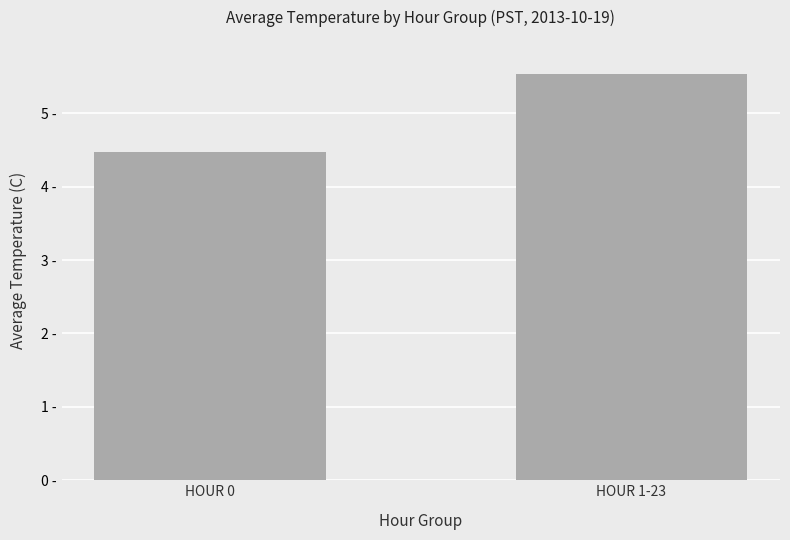

List the labels in order of value, smallest first.

HOUR 0, HOUR 1-23